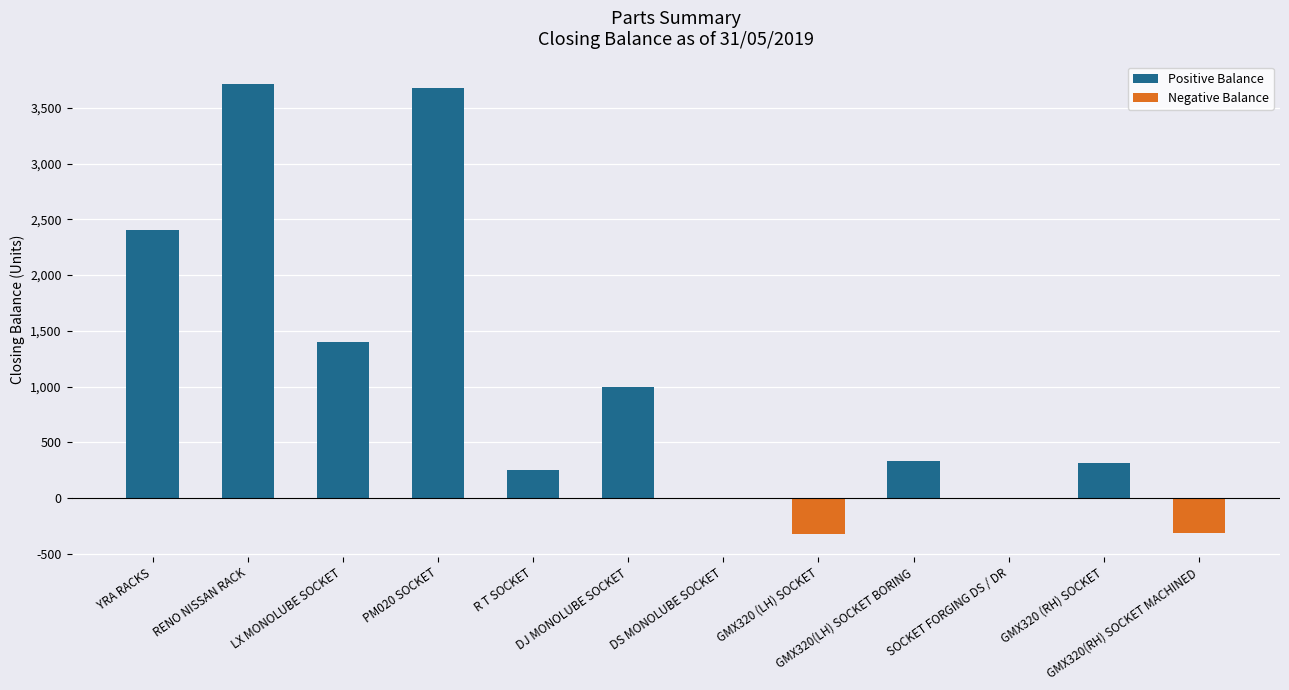

What position from the right is GMX320 (RH) SOCKET?

2